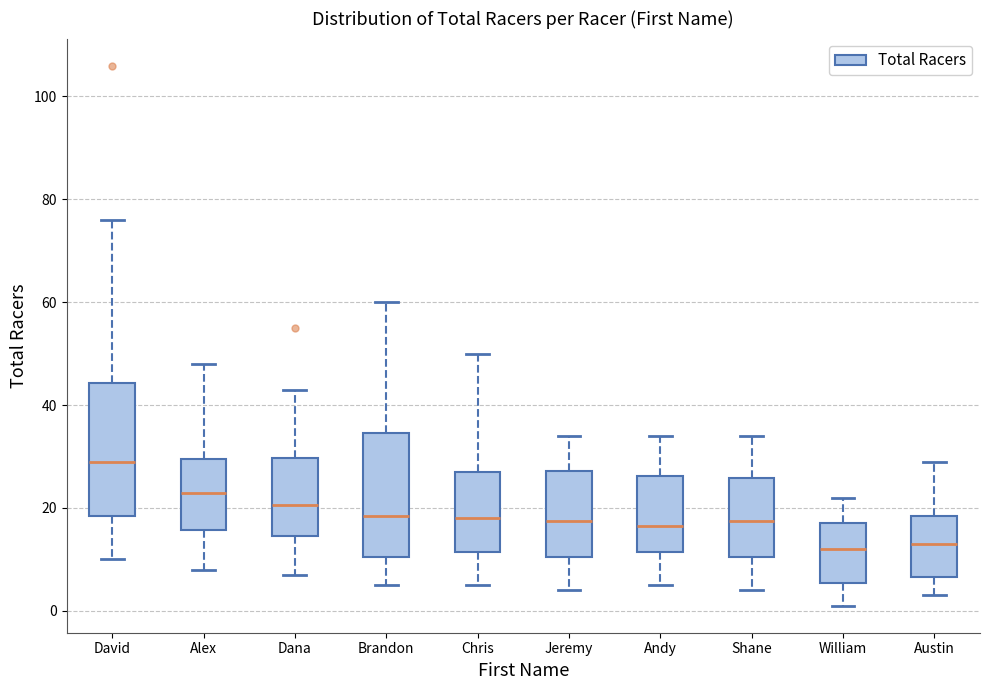

Which box has the highest median line?

David